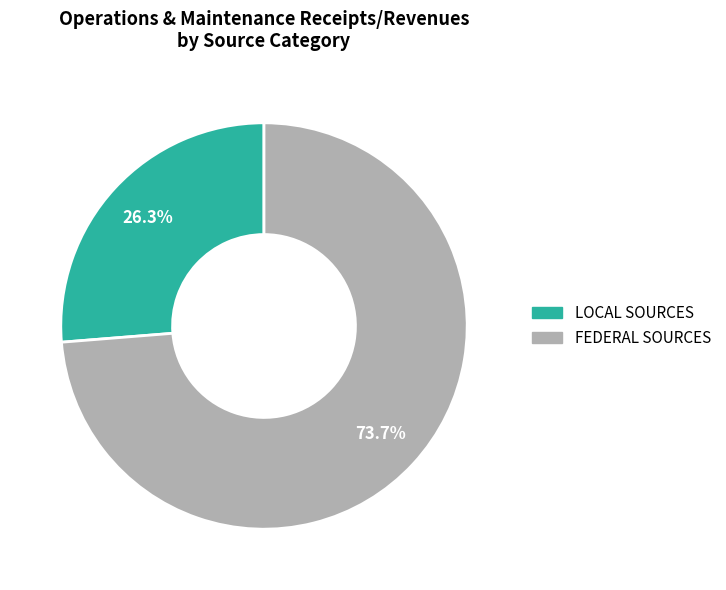

Is there any slice that represents more than half of the pie?

Yes